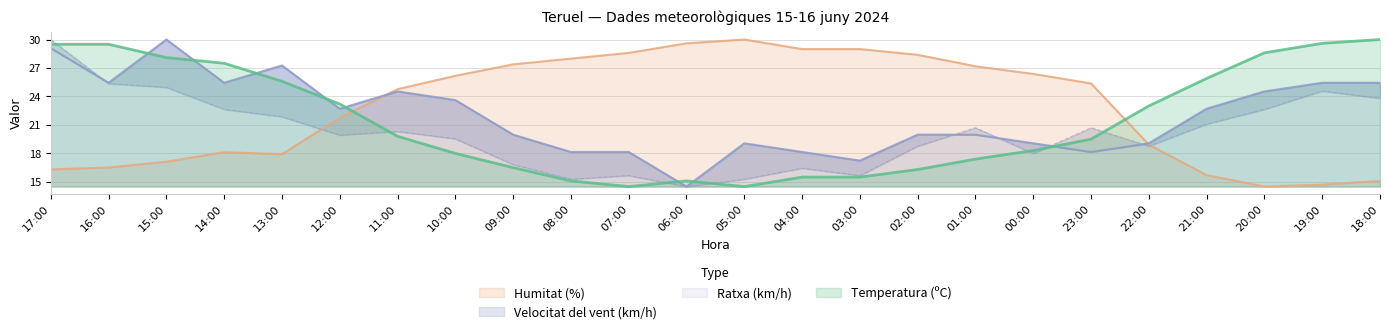

What is the label of the 6th point from the right?

23:00